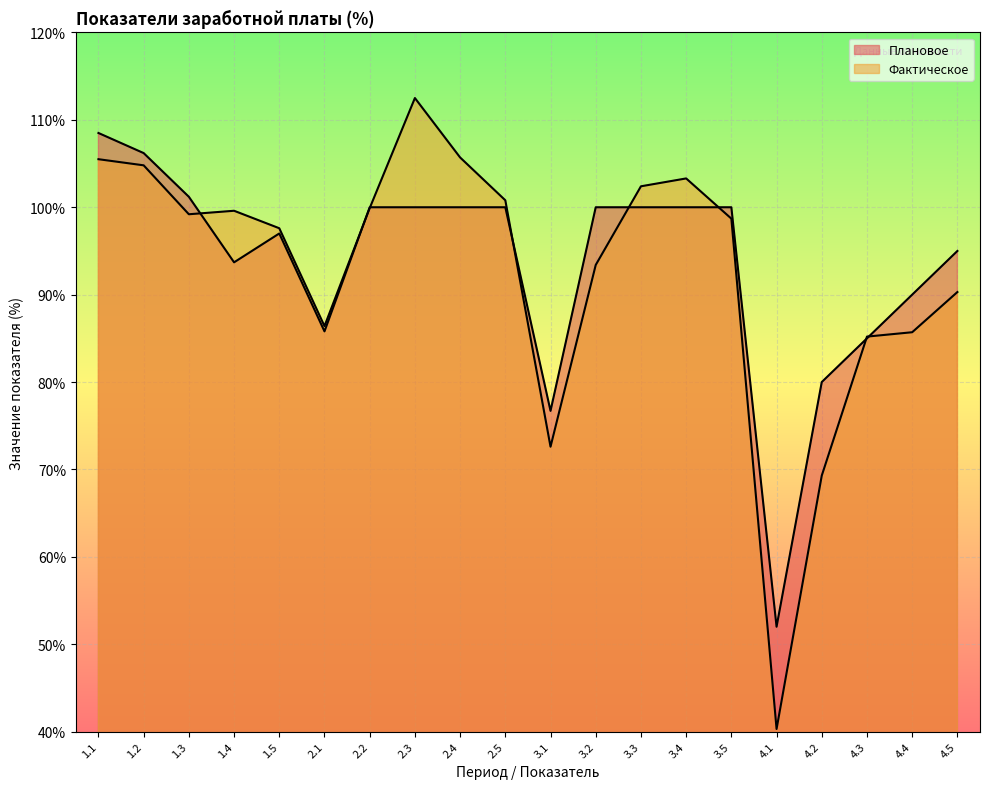

What is the minimum value shown in the chart?

40.3